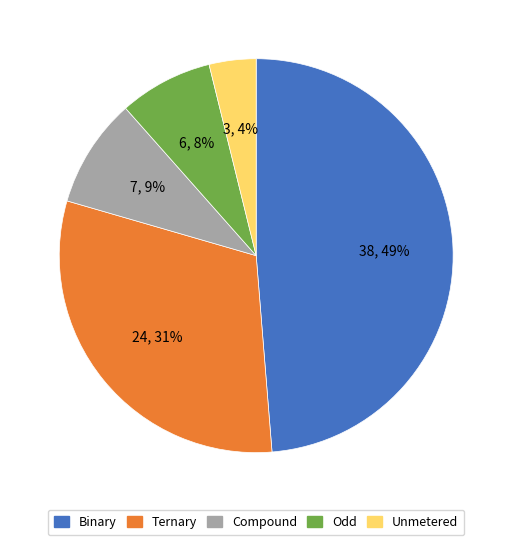

To the nearest percent, what is the average slice percentage?

20%